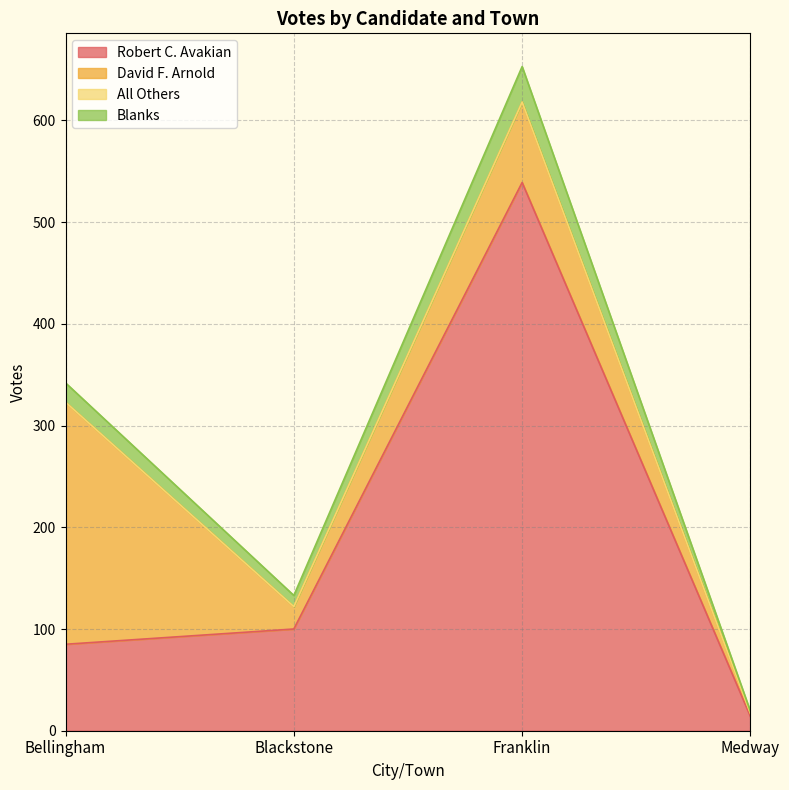

What is the value of the Robert C. Avakian point at the 1st from the left?

85